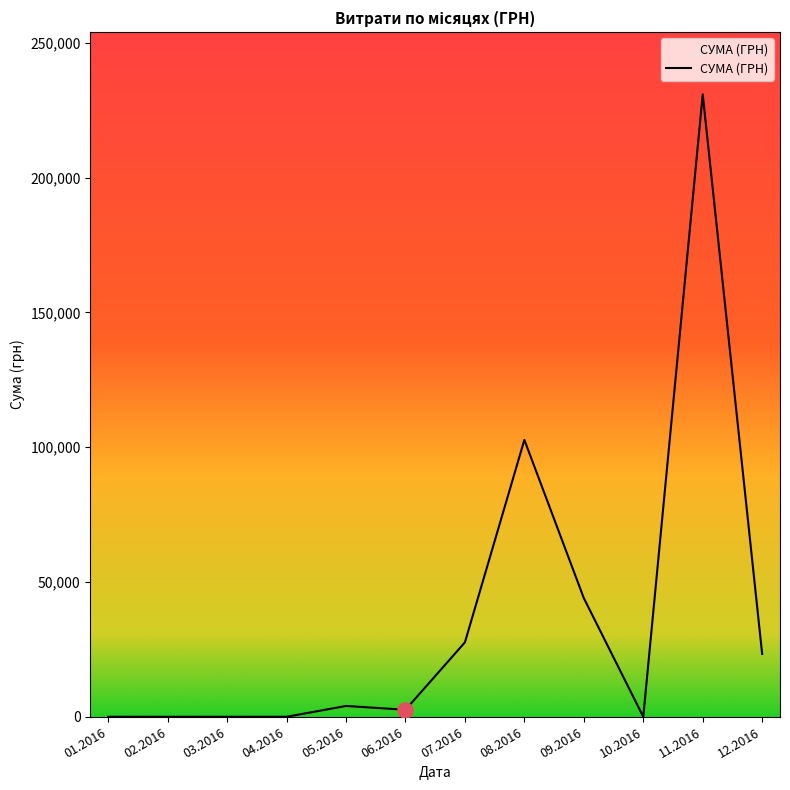

Between 07.2016 and 10.2016, which is larger?

07.2016